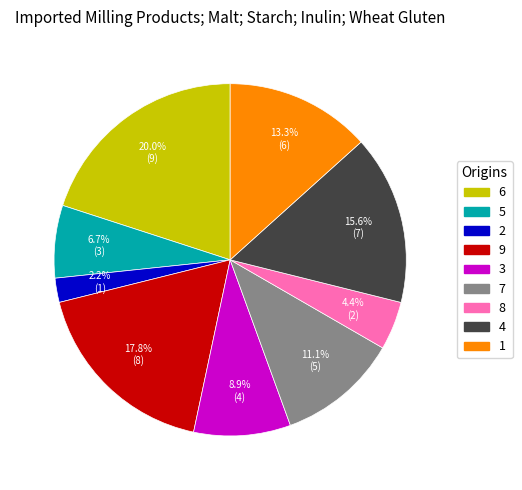

True or false: 9 accounts for 18% of the total.

True